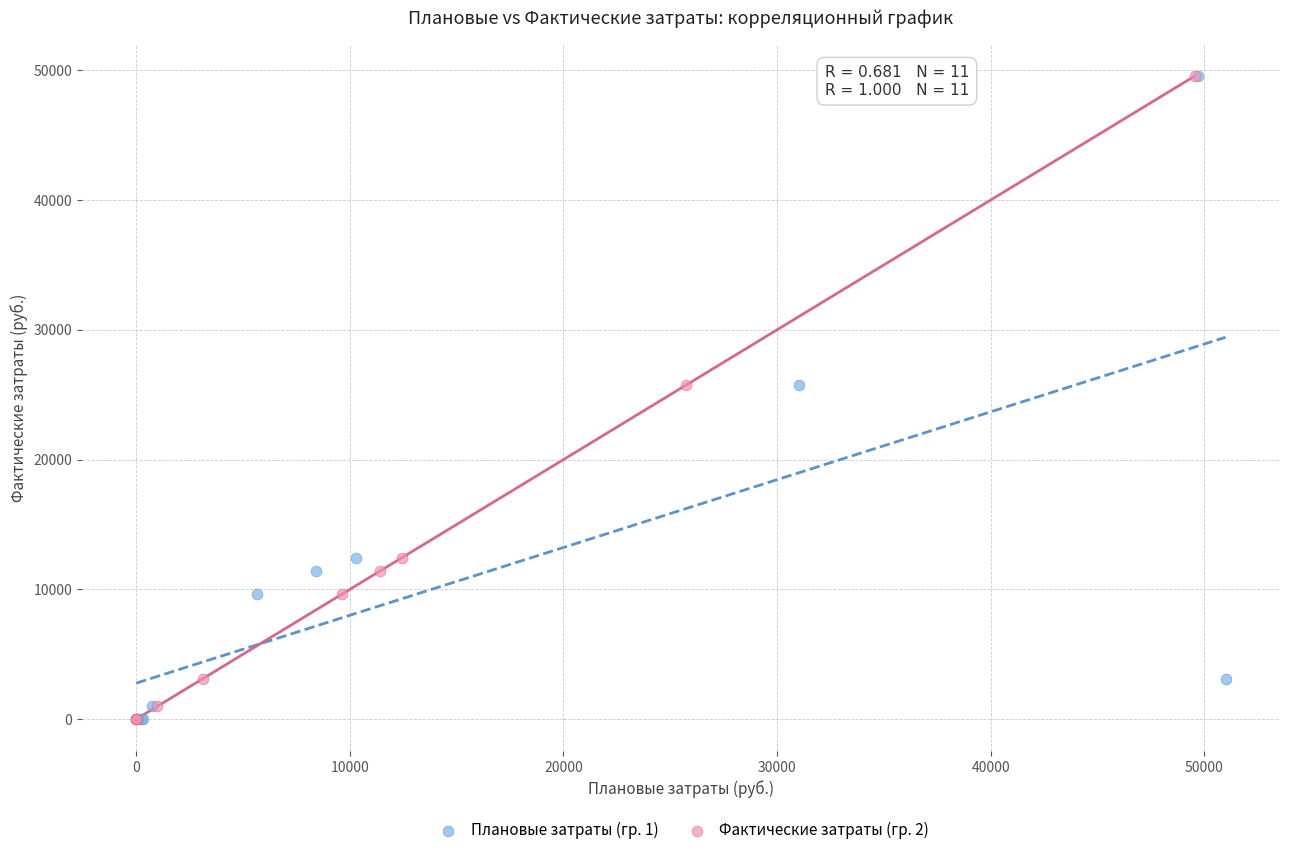

What are all the series names shown in the legend?

Плановые затраты (гр. 1), Фактические затраты (гр. 2)